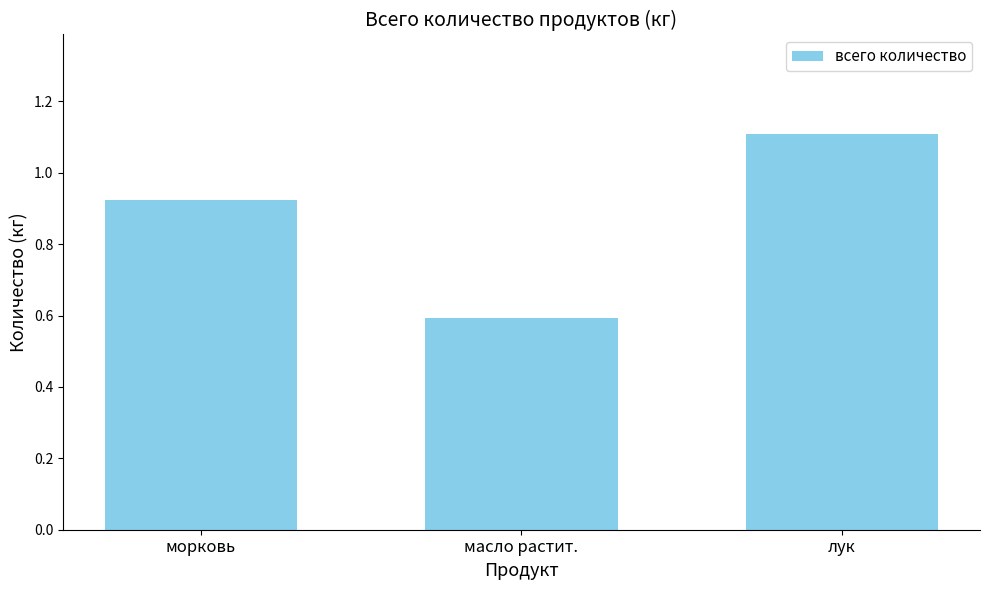

At which label is the value closest to 0?

масло растит.